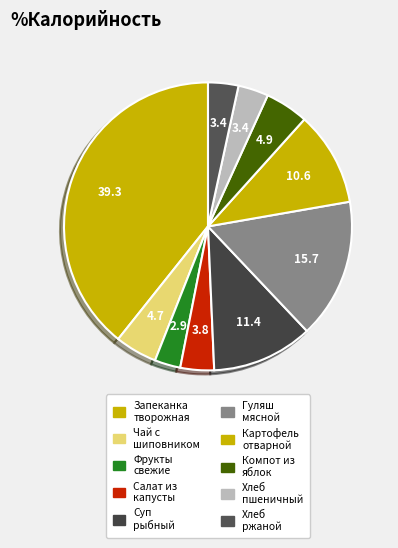

Count the number of slices in the pie.

10